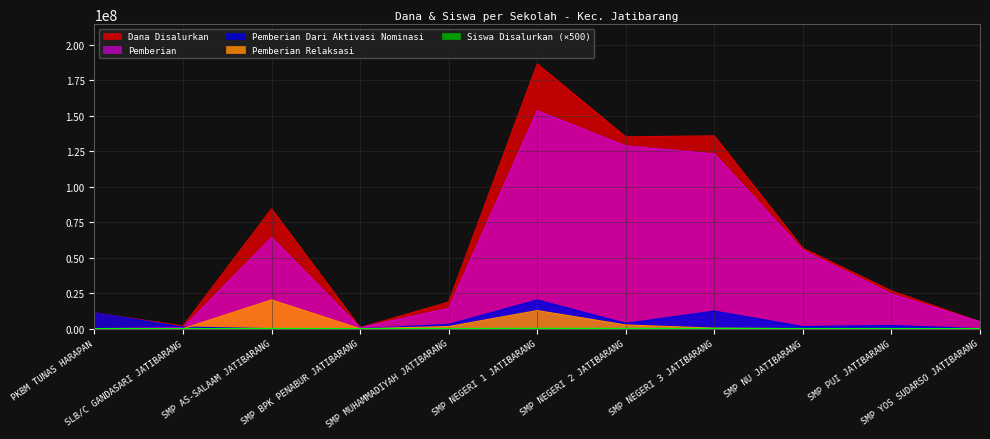

The value of Dana Disalurkan at SMP NEGERI 3 JATIBARANG is 135750000. True or false?

True